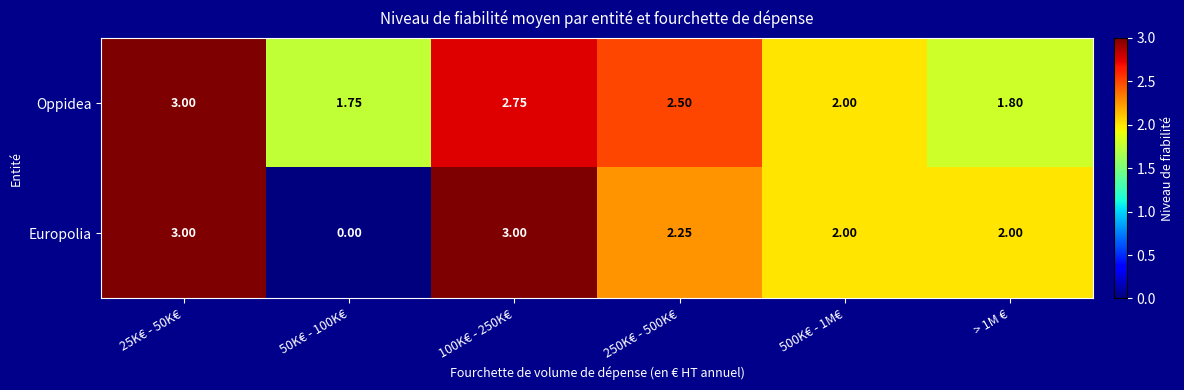

Between 250K€ - 500K€ and > 1M €, which series saw the biggest shift?

Oppidea